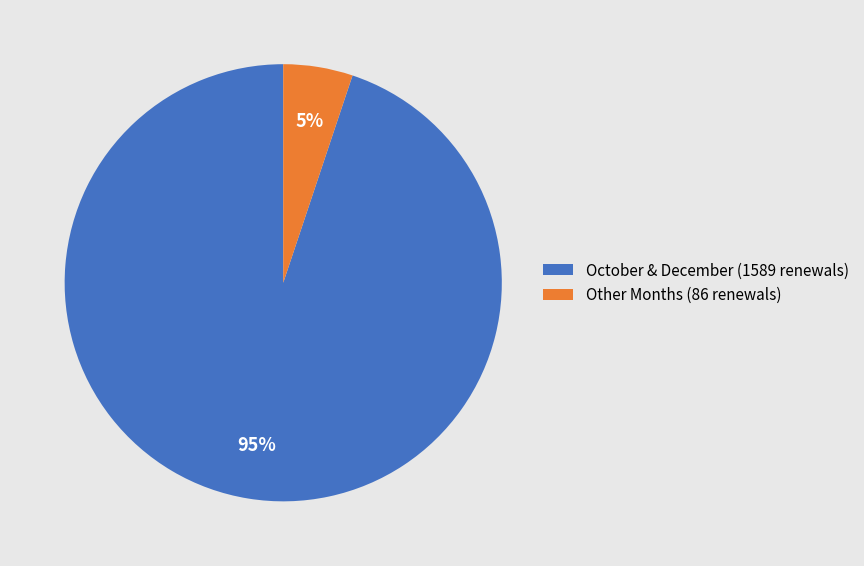

Is it true that October & December (1589 renewals) is 95% of the pie?

True